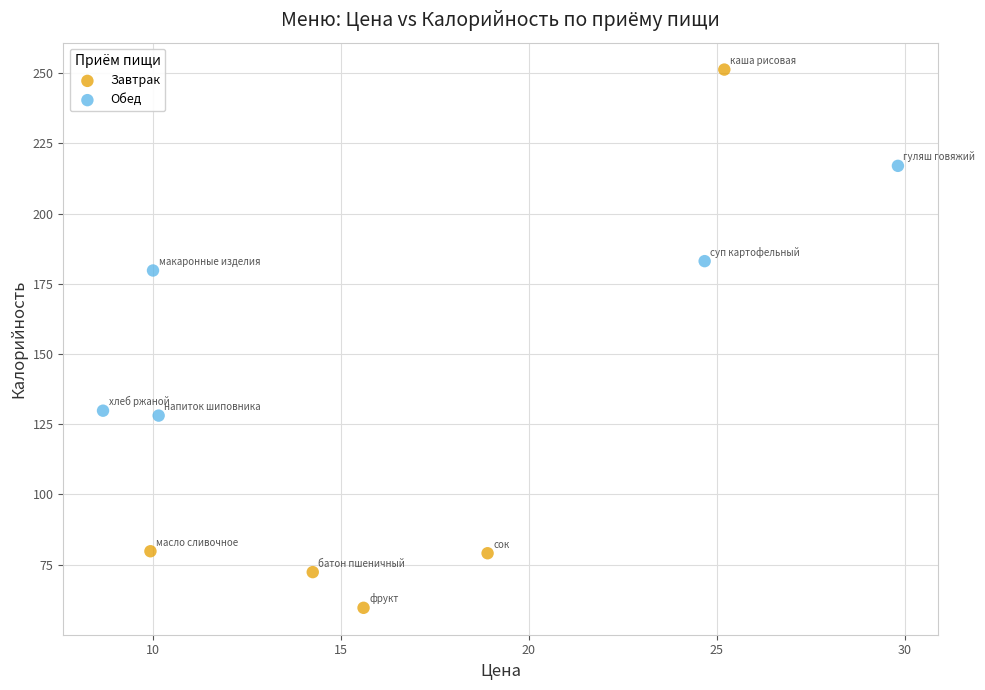

Which series reaches the maximum Y coordinate?

Завтрак